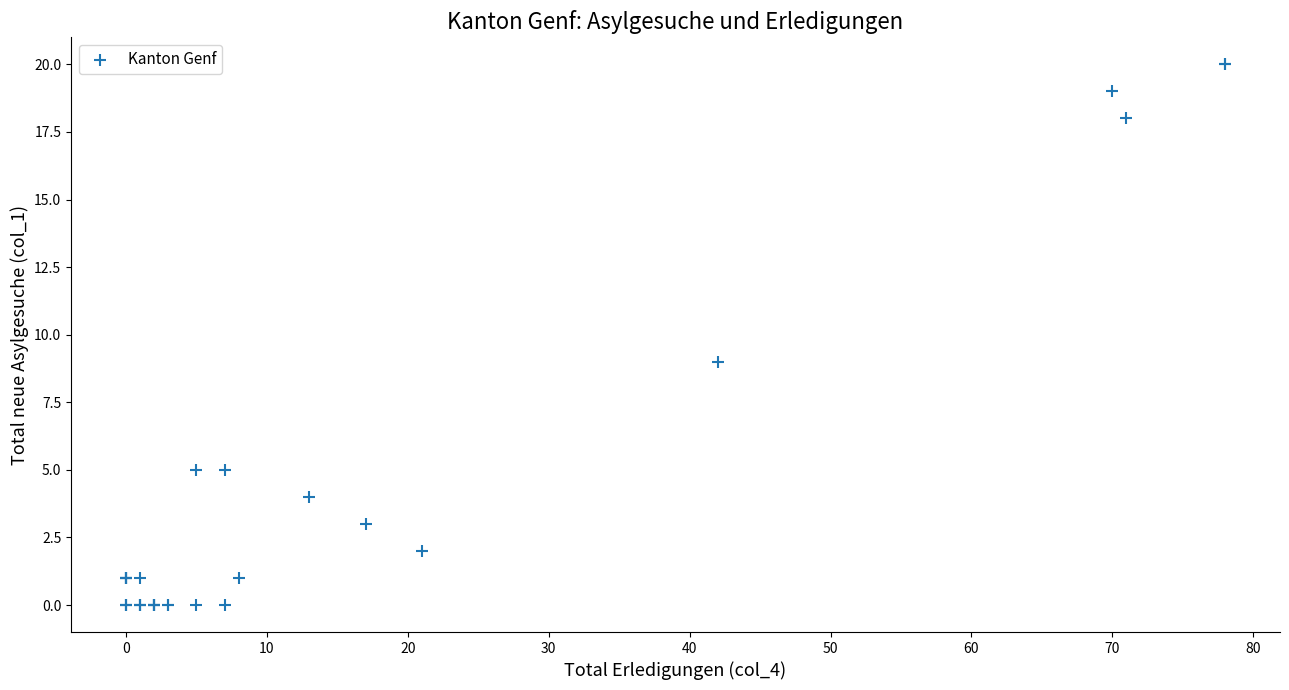

What Y value in the scatter plot is closest to 10?

9